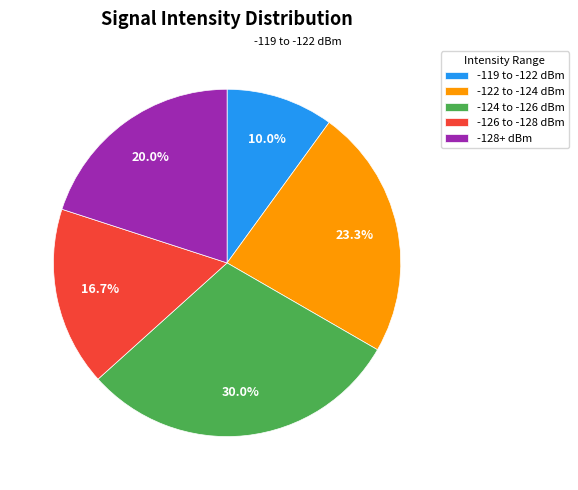

Which has a higher value, -124 to -126 dBm or -119 to -122 dBm?

-124 to -126 dBm